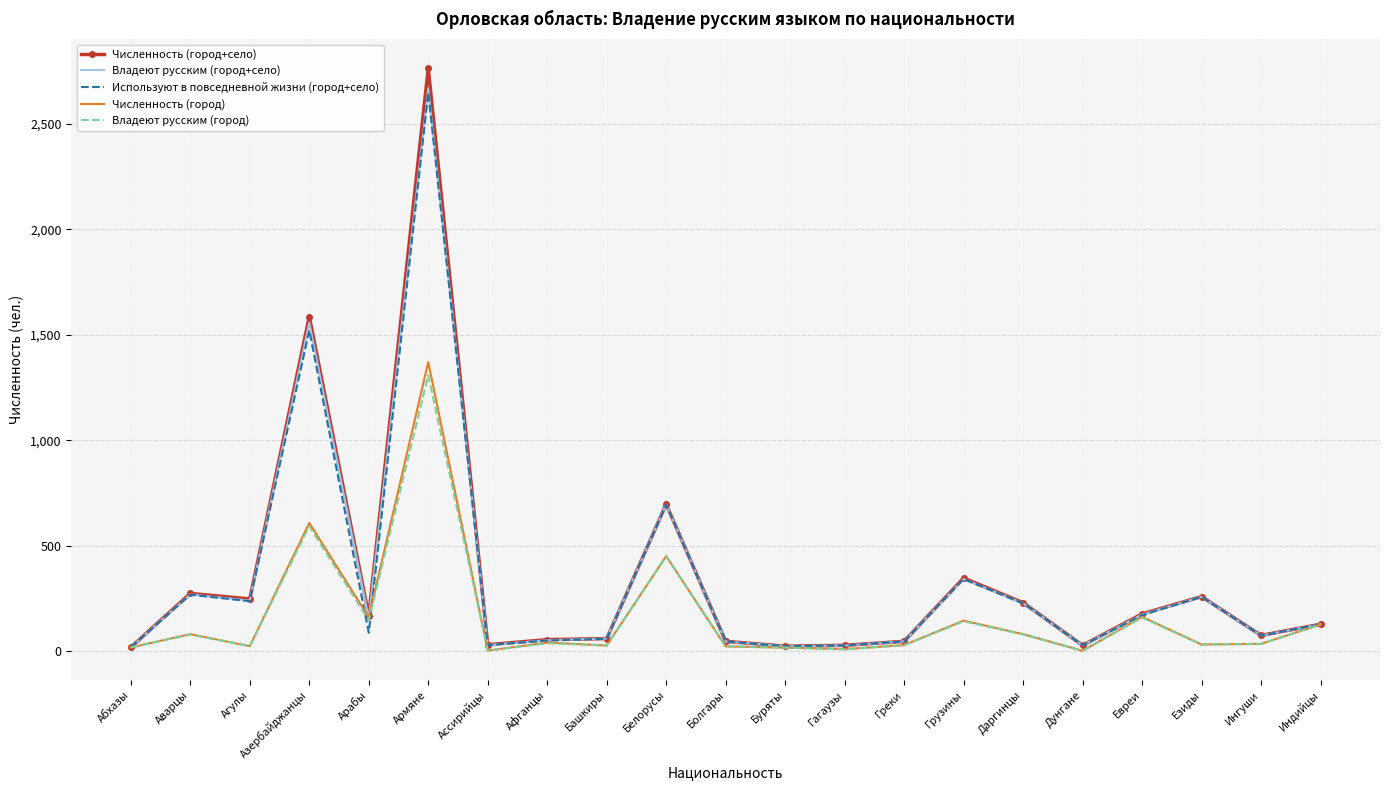

What is the maximum value for Численность (город+село)?

2764